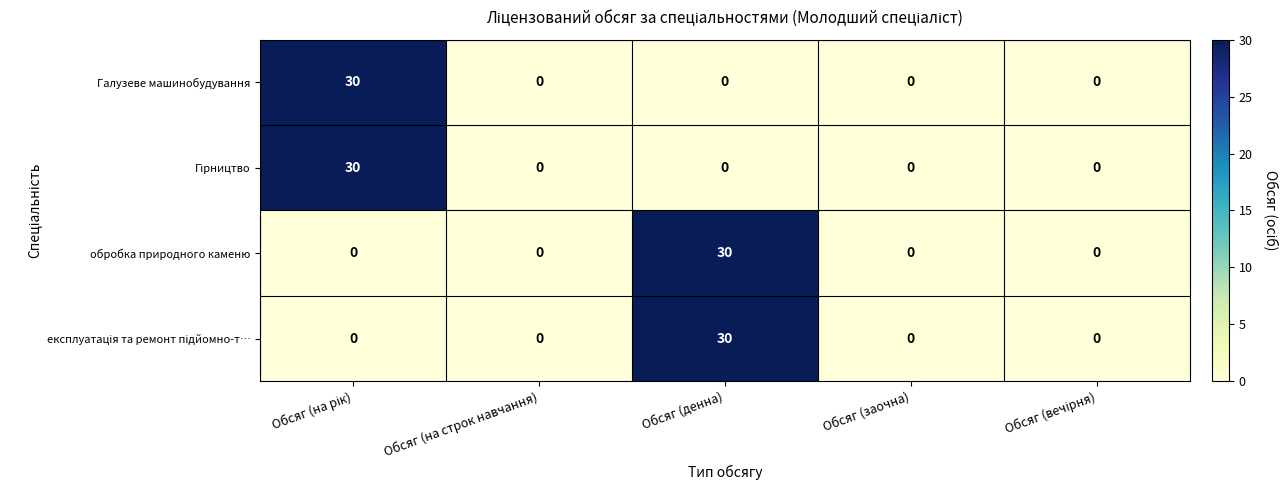

What is the difference between the maximum and minimum values in the Галузеве машинобудування series?

30